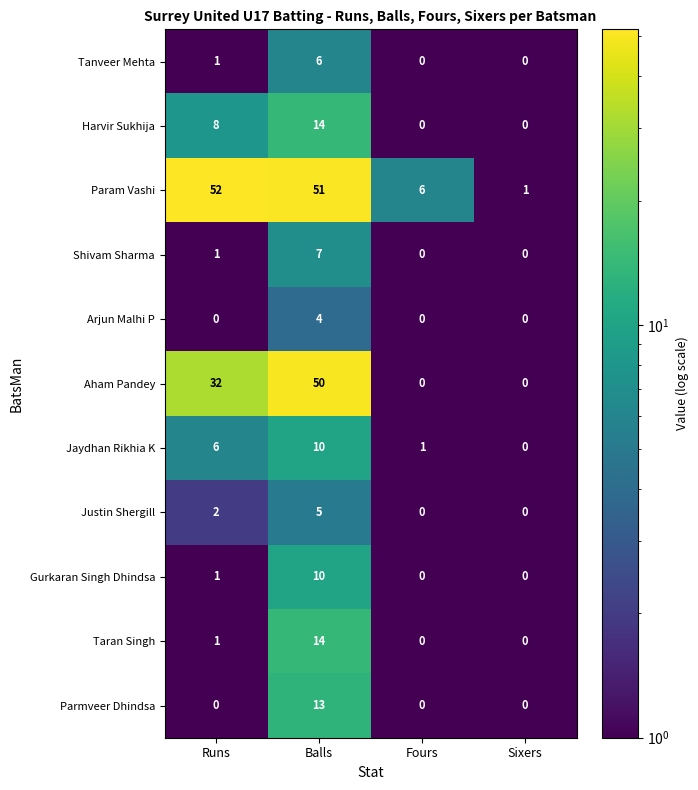

Is it true that Param Vashi equals 11 at Fours?

False